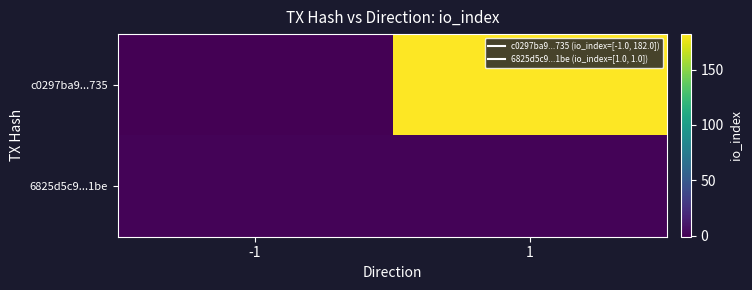

Reading left to right, transcribe all the data shown in this chart.

c0297ba9...735: -1=-1	1=182
6825d5c9...1be: -1=1	1=1